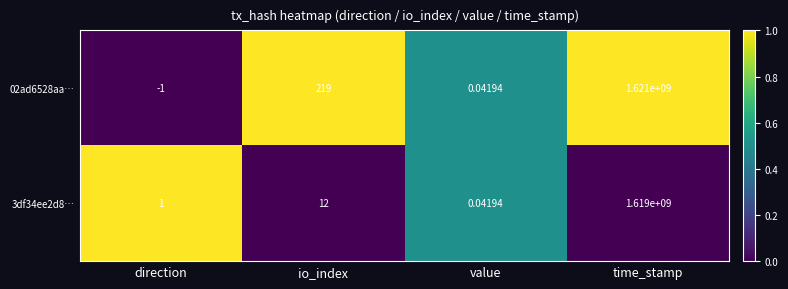

At which label is 3df34ee2d8… closest to 809500000?

io_index